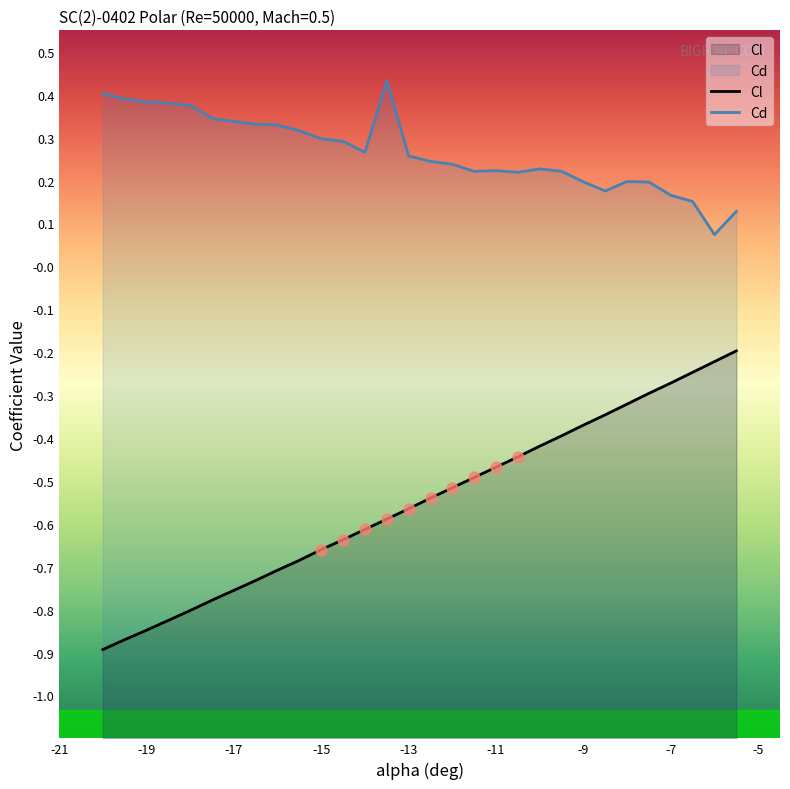

What is the total value across all series at -6?

-0.1